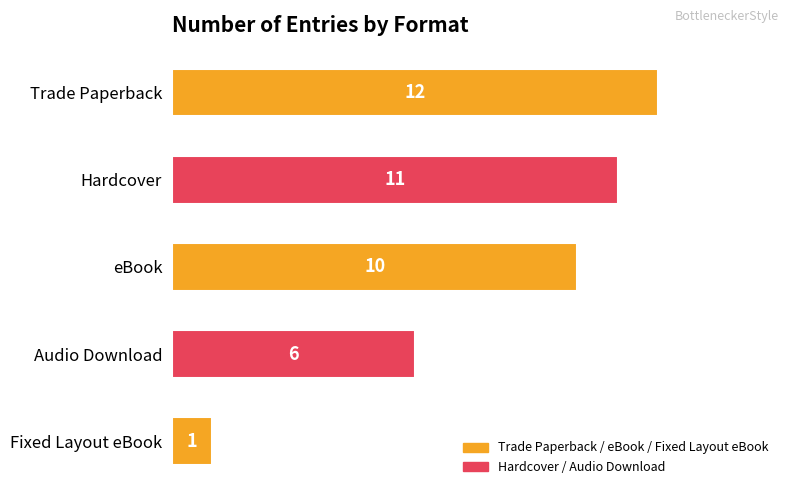

Rank the categories by value from highest to lowest.

Trade Paperback, Hardcover, eBook, Audio Download, Fixed Layout eBook